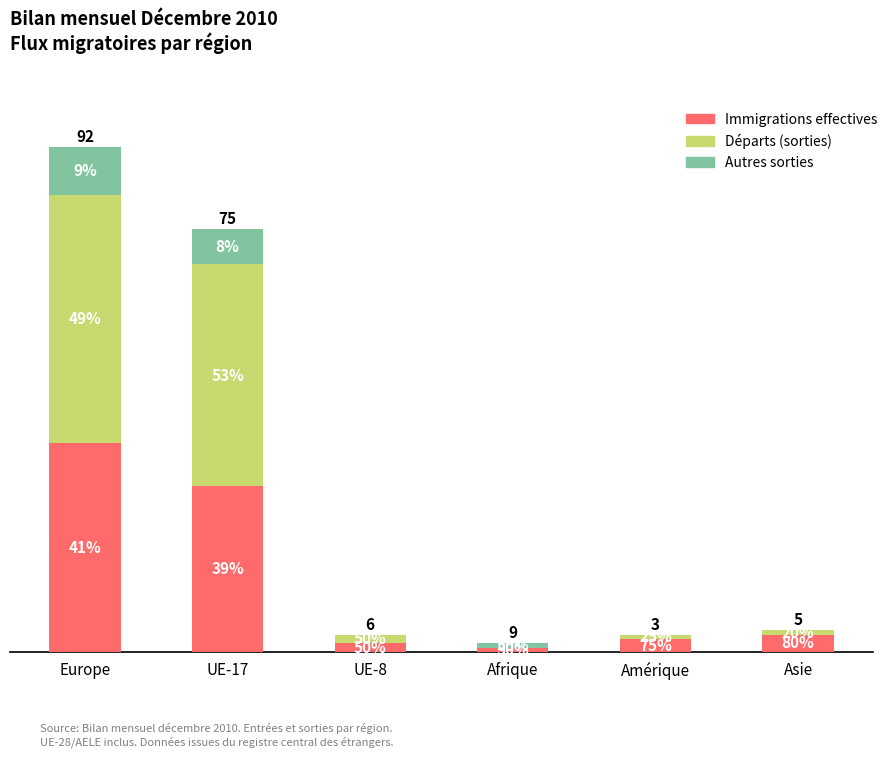

What is the label of the 3rd bar from the left?

UE-8